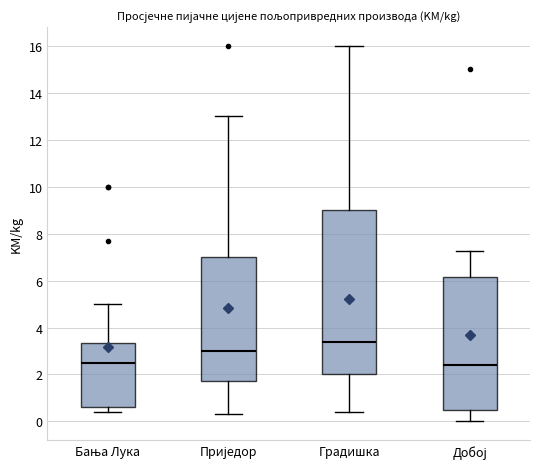

Which box is the tallest, from its lower edge to its upper edge?

Градишка